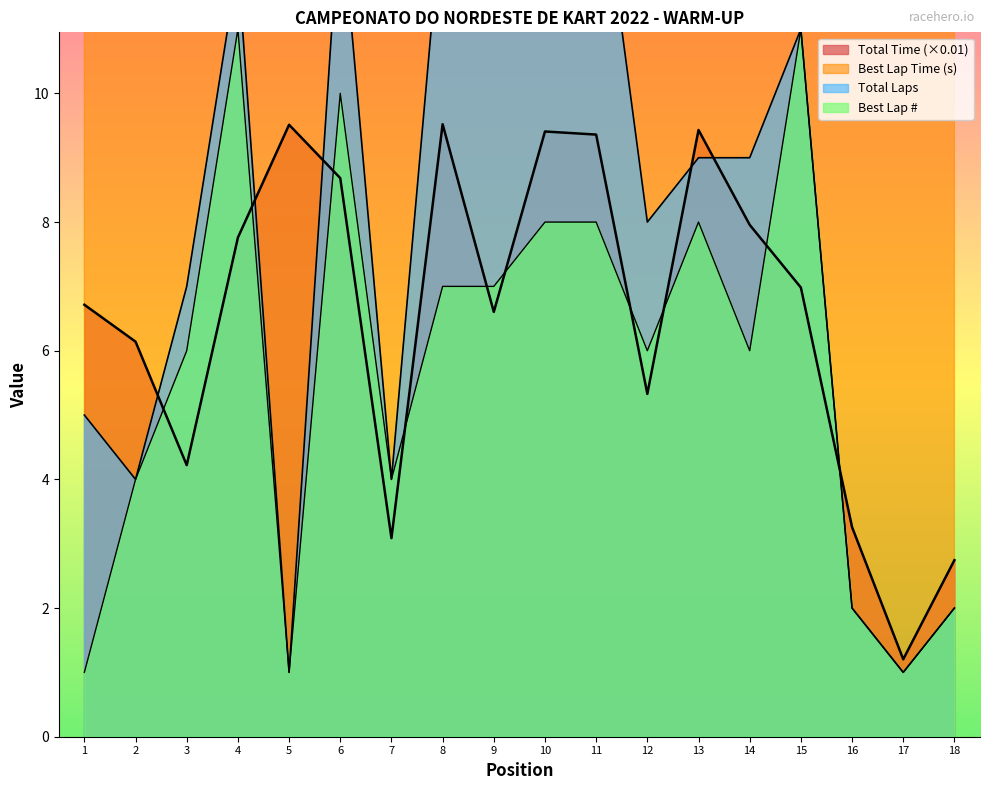

At how many categories does at least one series exceed 49?

18